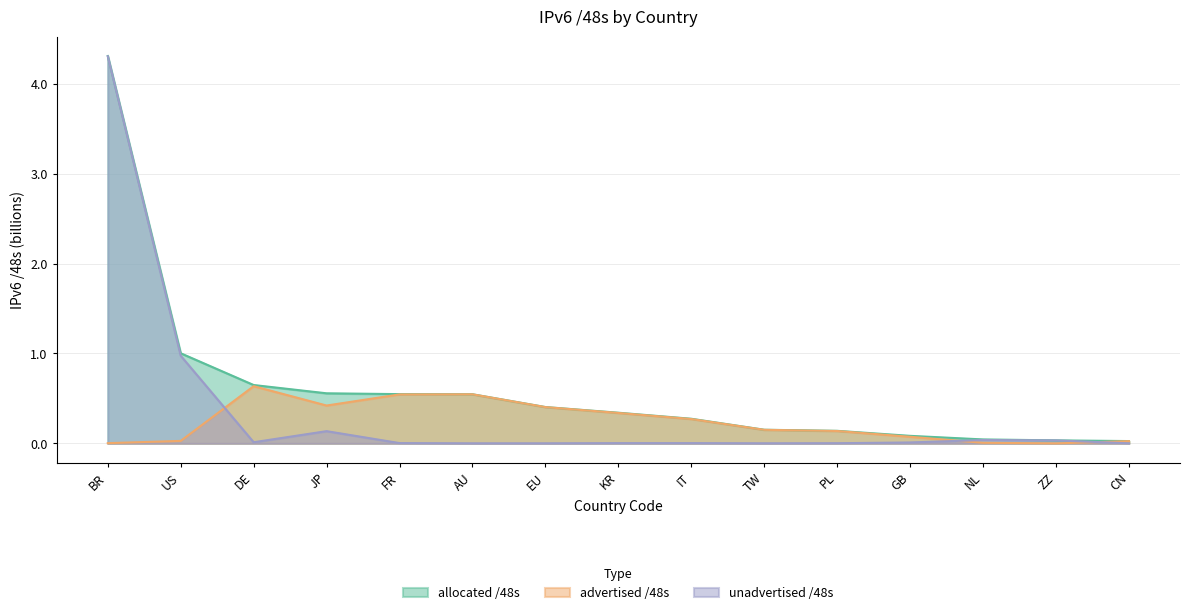

What is the total value across all series at ZZ?

0.1